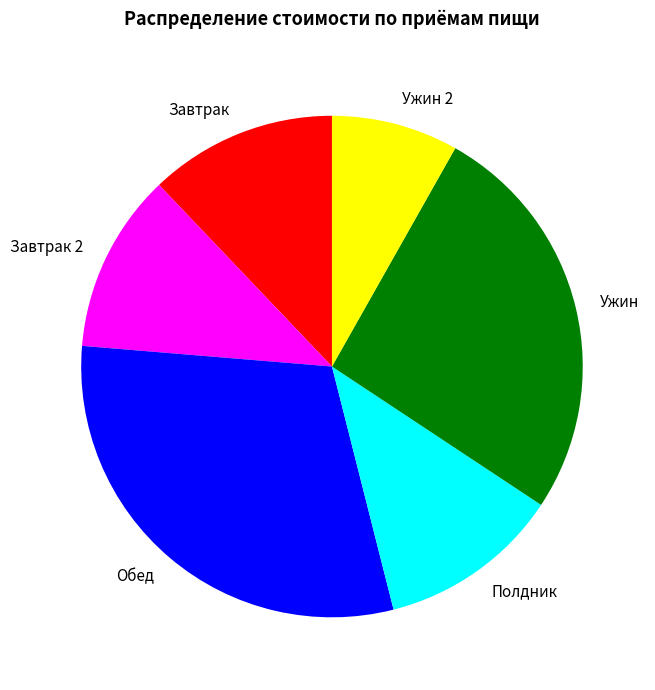

Which has a higher value, Ужин 2 or Полдник?

Полдник